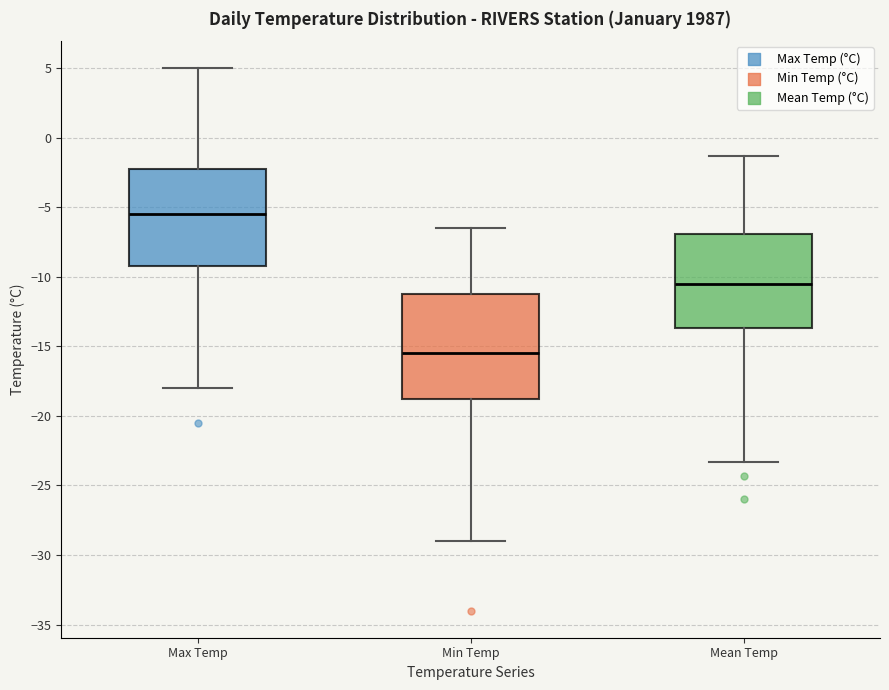

Which box has the lowest median line?

Min Temp